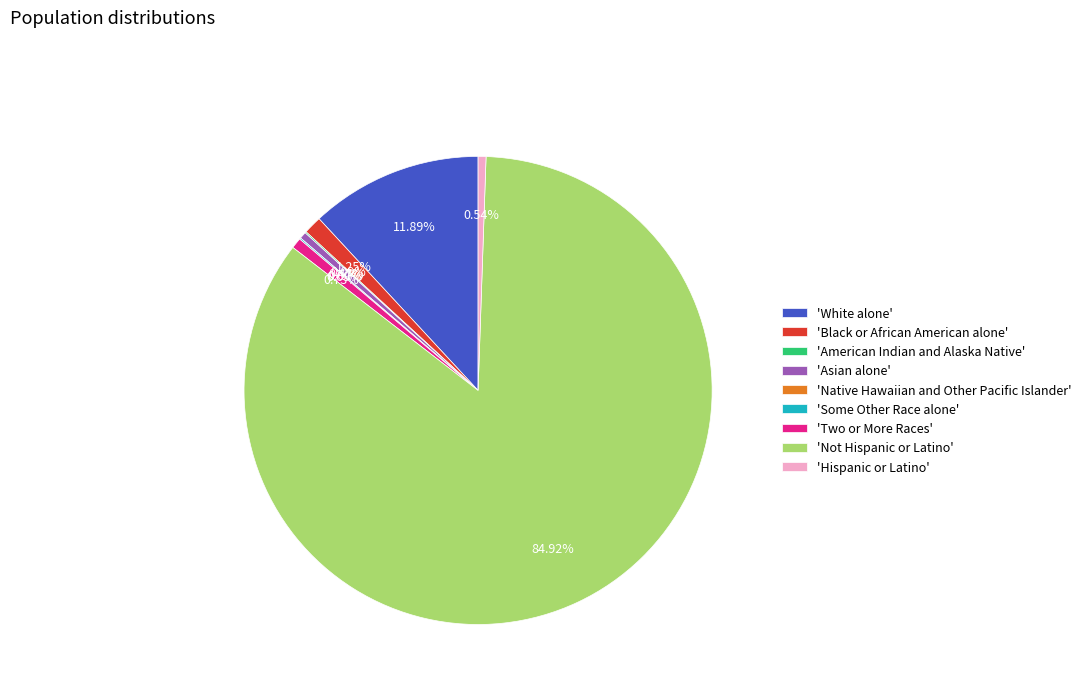

To the nearest percent, what portion does White alone represent?

12%